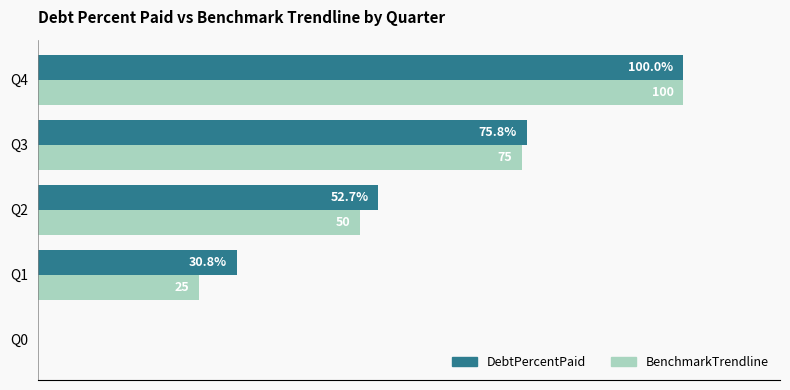

Is the value of DebtPercentPaid at Q1 greater than the value of BenchmarkTrendline at Q1?

Yes